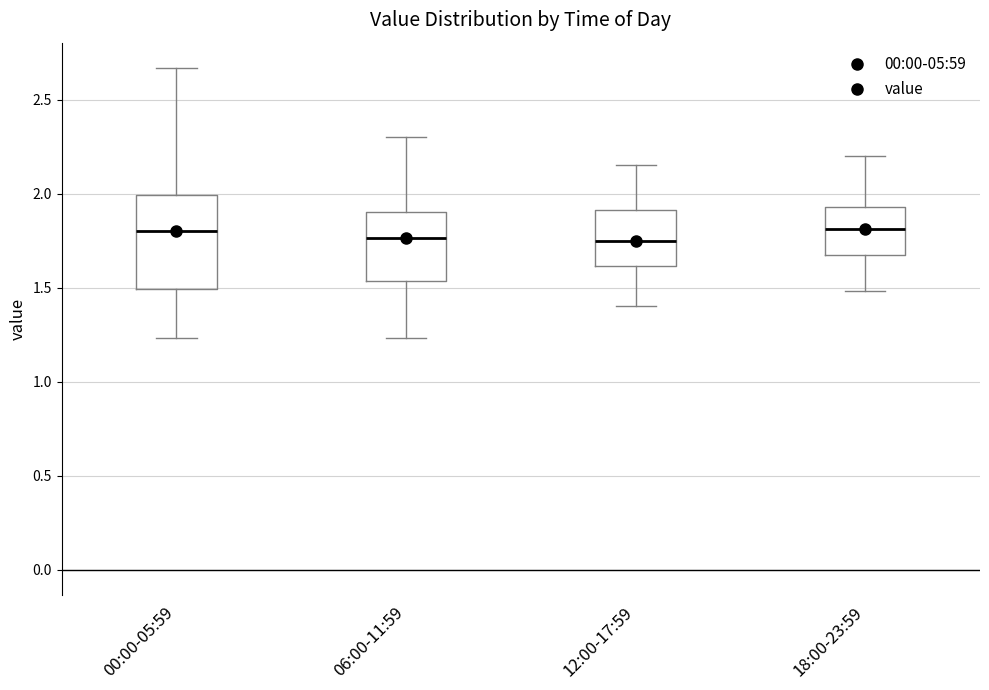

Reading left to right, read every box against the y-axis: the position of its median line, the range the box covers, and the ends of its whiskers. The values are not printed on the chart, so give them approximately, as read against the axis.

00:00-05:59: median 1.80, box 1.50 to 2.00, whiskers 1.25 to 2.65
06:00-11:59: median 1.75, box 1.55 to 1.90, whiskers 1.25 to 2.30
12:00-17:59: median 1.75, box 1.60 to 1.90, whiskers 1.40 to 2.15
18:00-23:59: median 1.80, box 1.65 to 1.95, whiskers 1.50 to 2.20